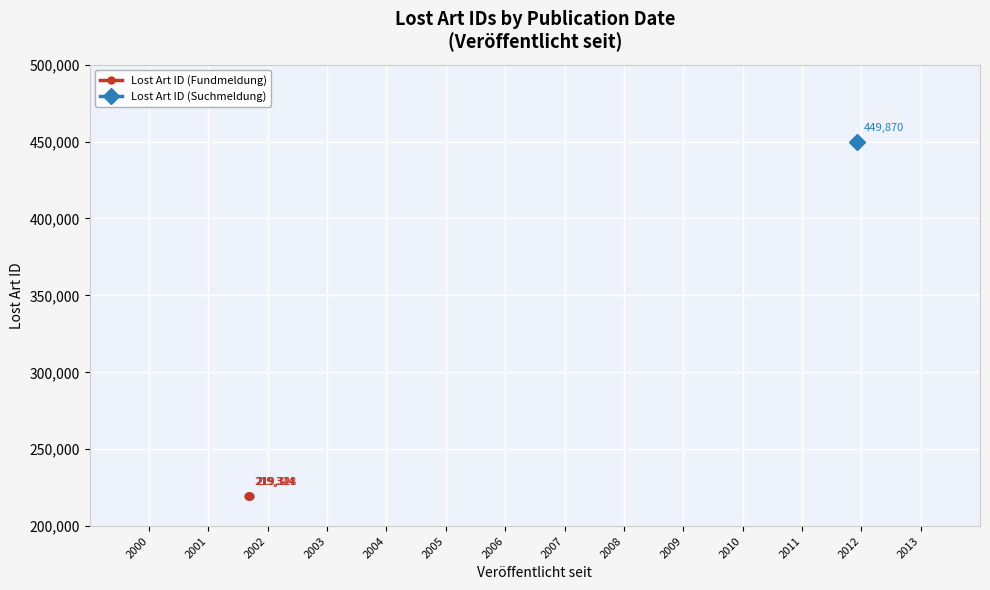

True or false: Lost Art ID (Fundmeldung) has more than 0 interior local peaks.

True